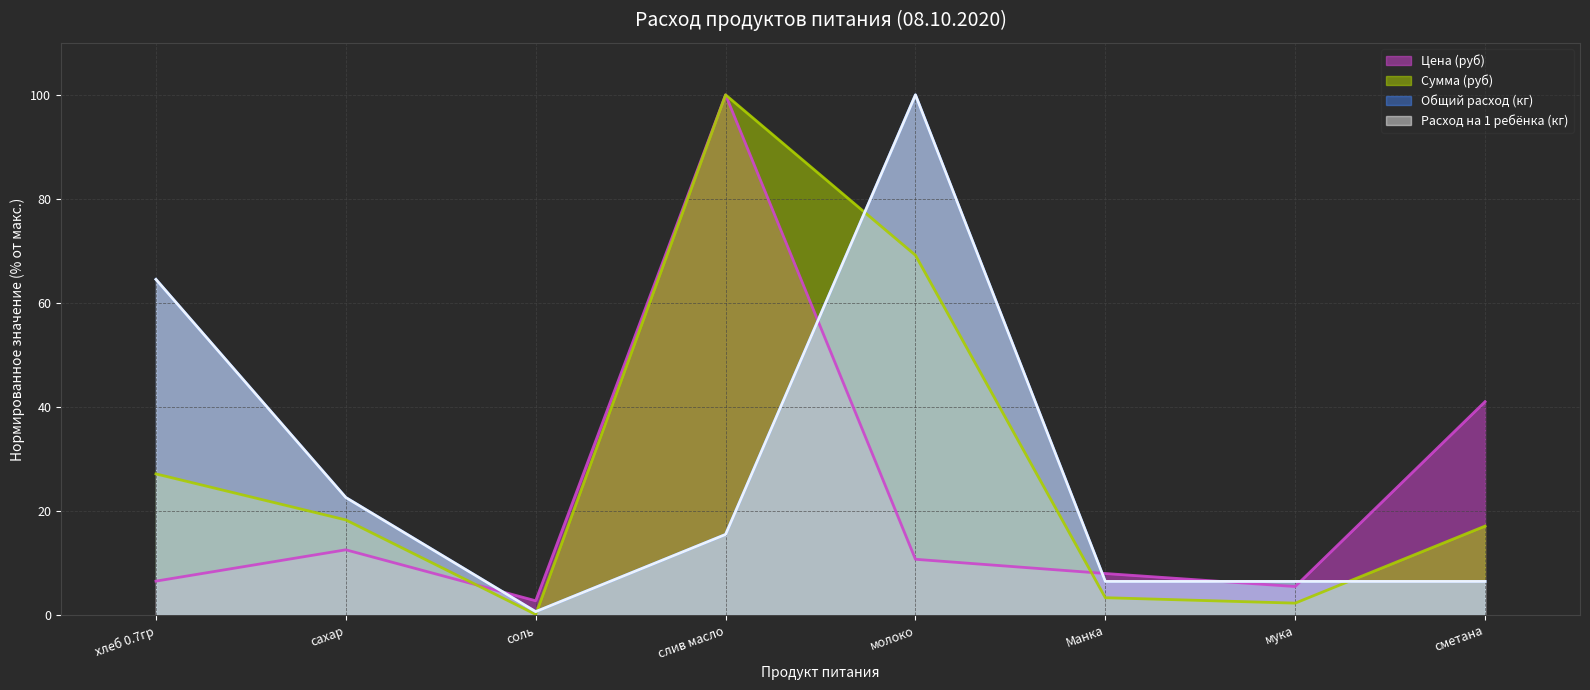

What is the average value of the Сумма (руб) series?

29.7